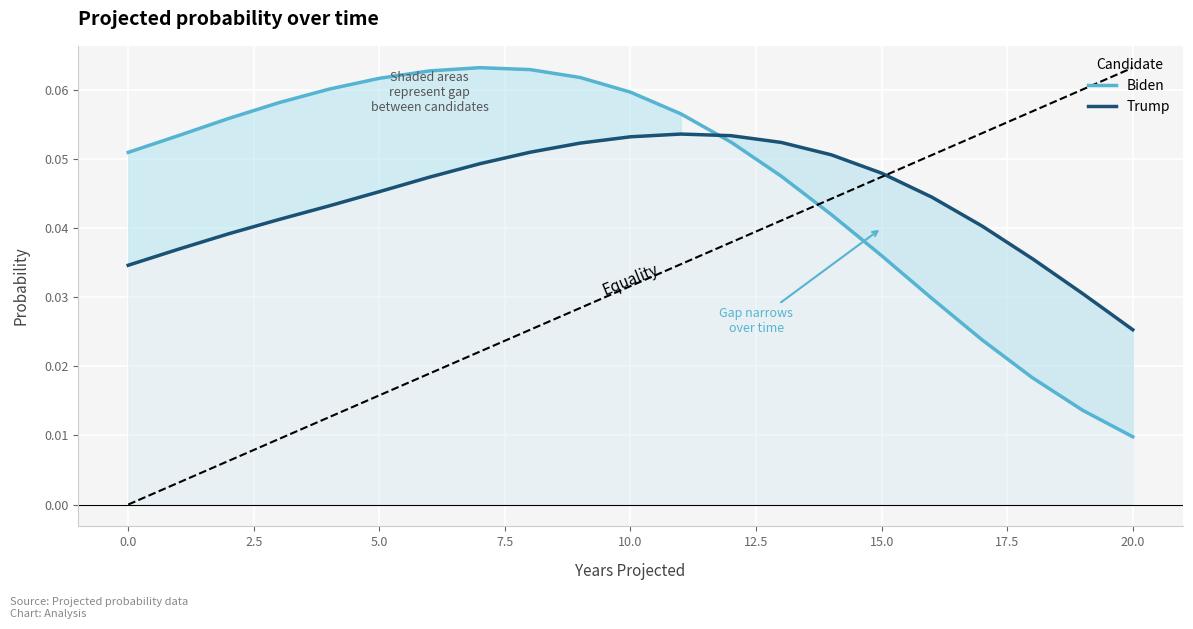

How many lines are shown in the chart?

2